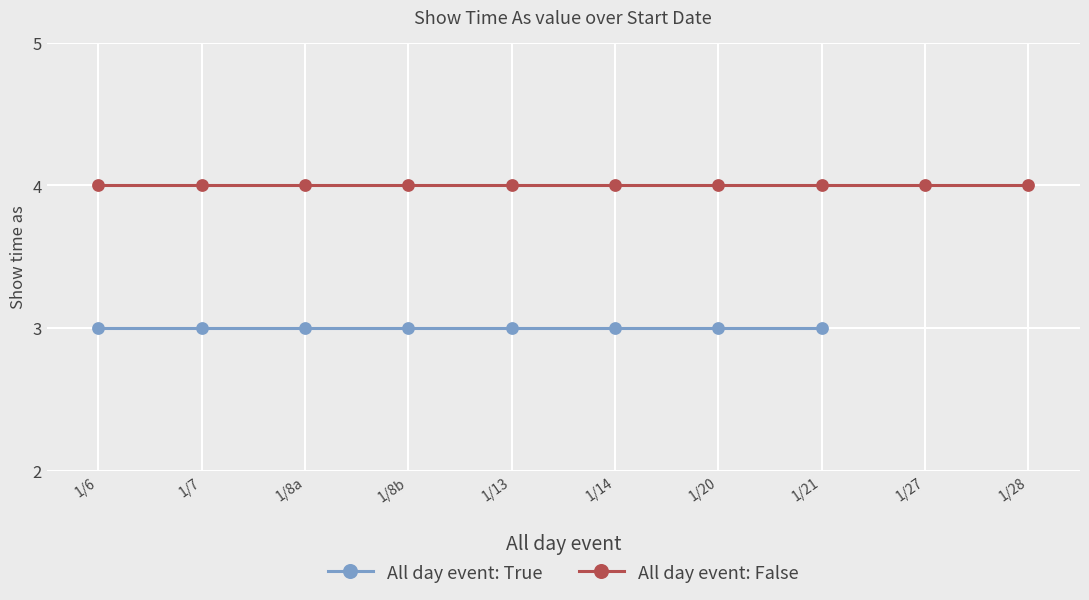

Between 1/6 and 1/14, which series saw the biggest shift?

All day event (True)